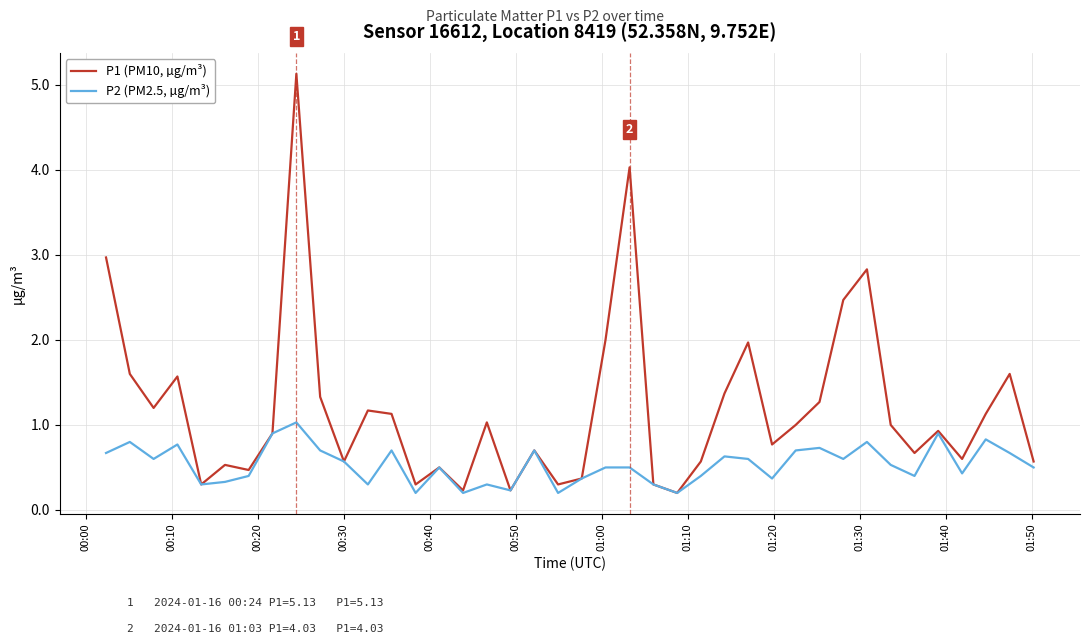

Which series has the largest range (max minus min)?

P1 (PM10, µg/m³)